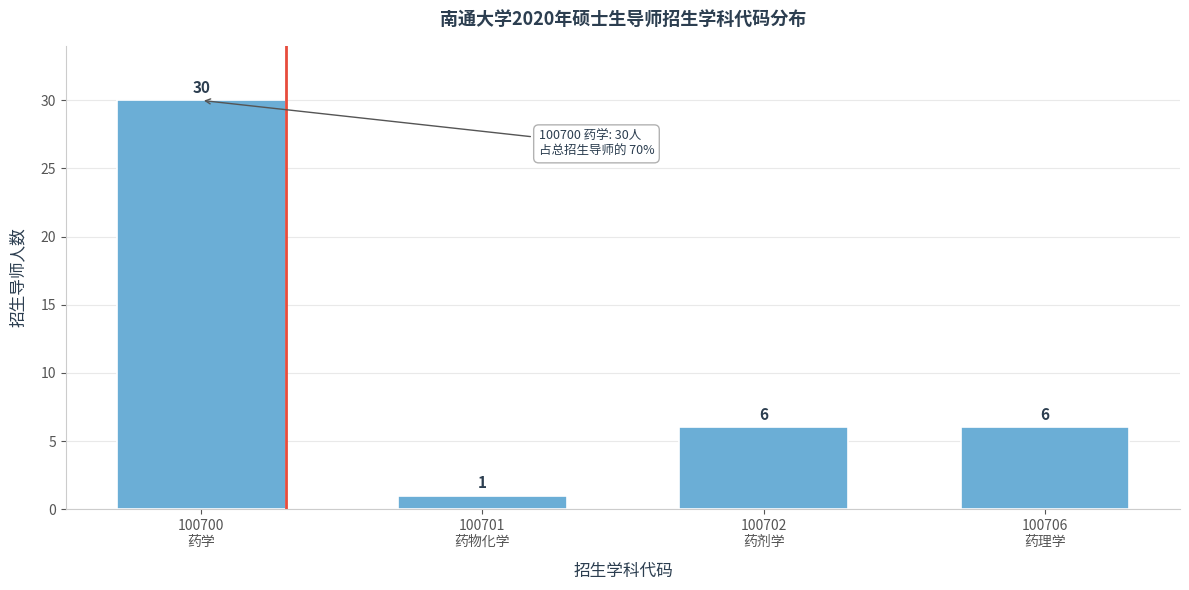

Reading right to left, transcribe all the data shown in this chart.

6	6	1	30